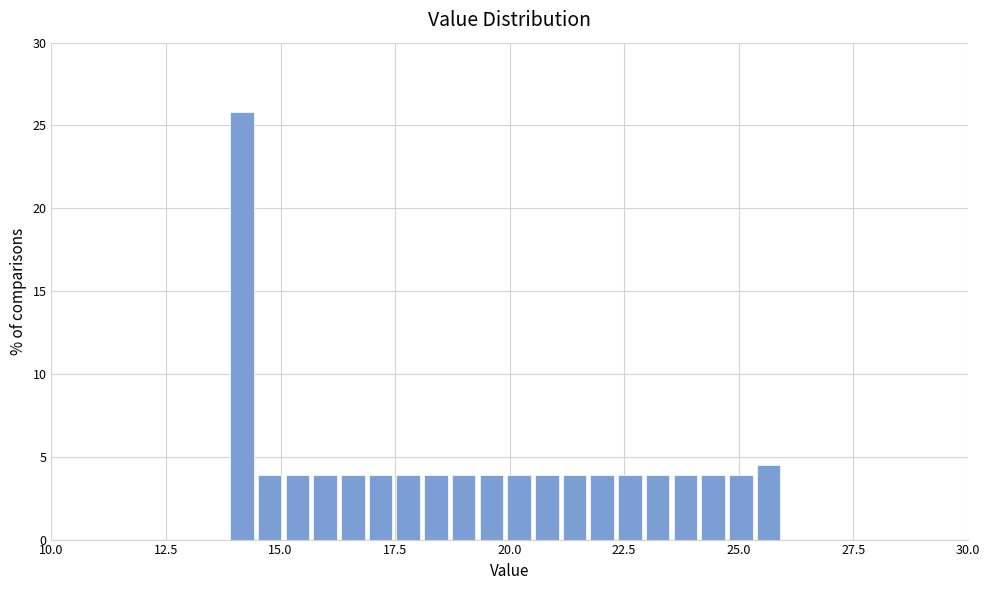

Around what value on the x-axis is the tallest bar? Give the approximate position of its centre, as read against the axis.

14.0